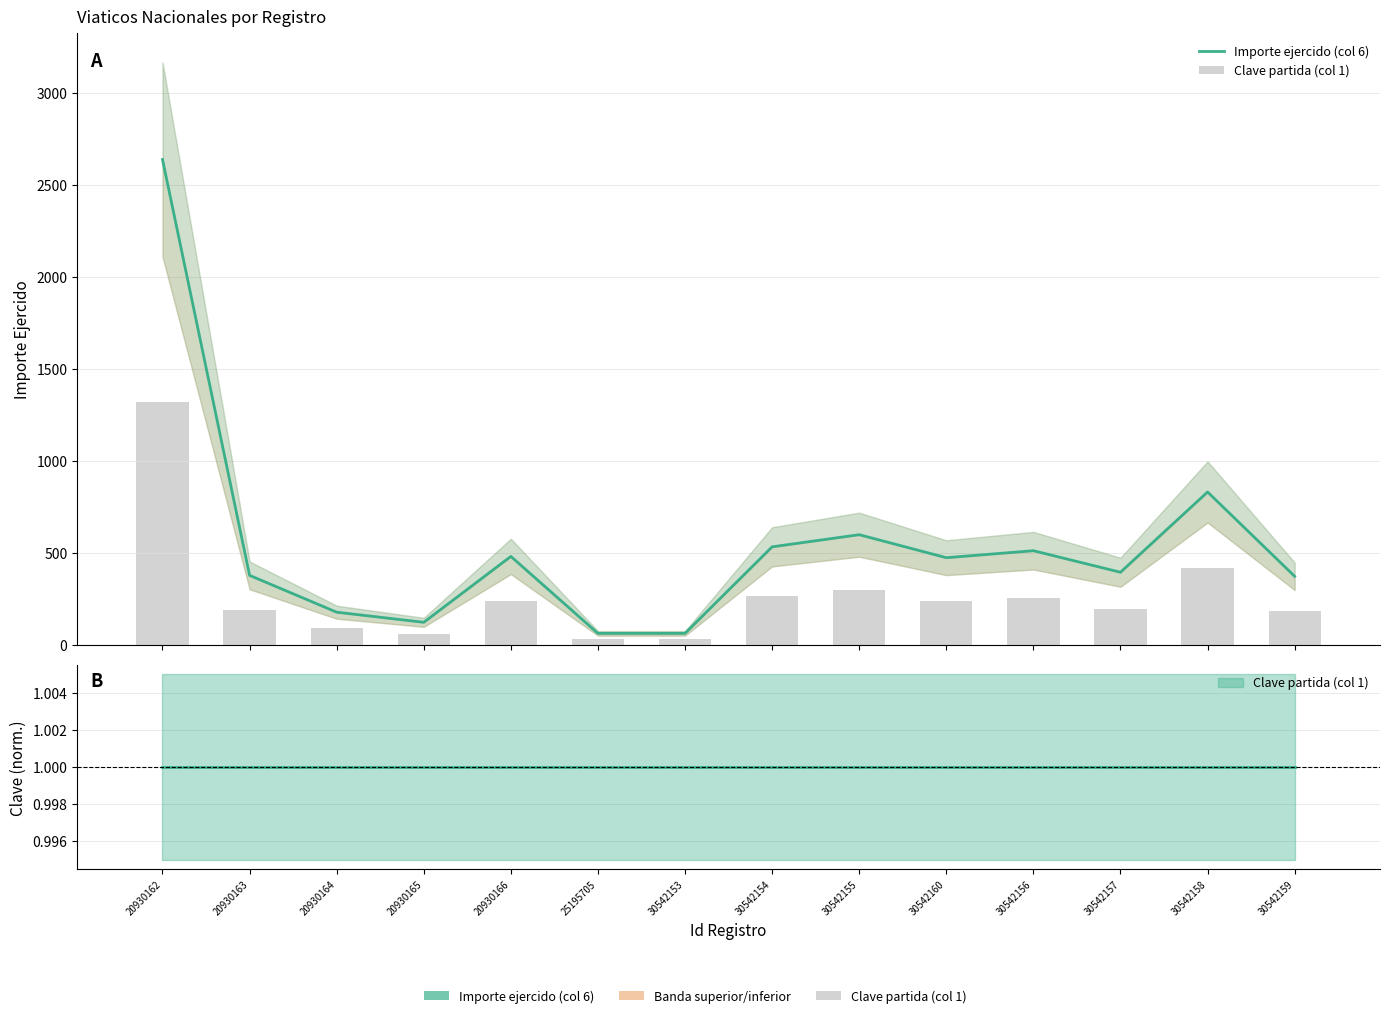

What is the lowest value of the Clave partida (col 1) series?

31.0